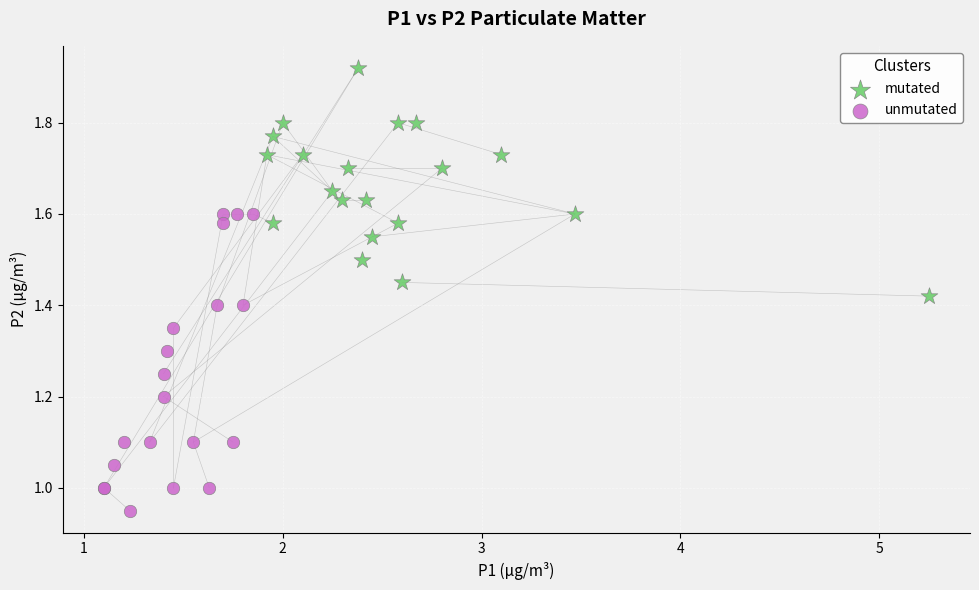

Which series contains the highest Y value?

mutated